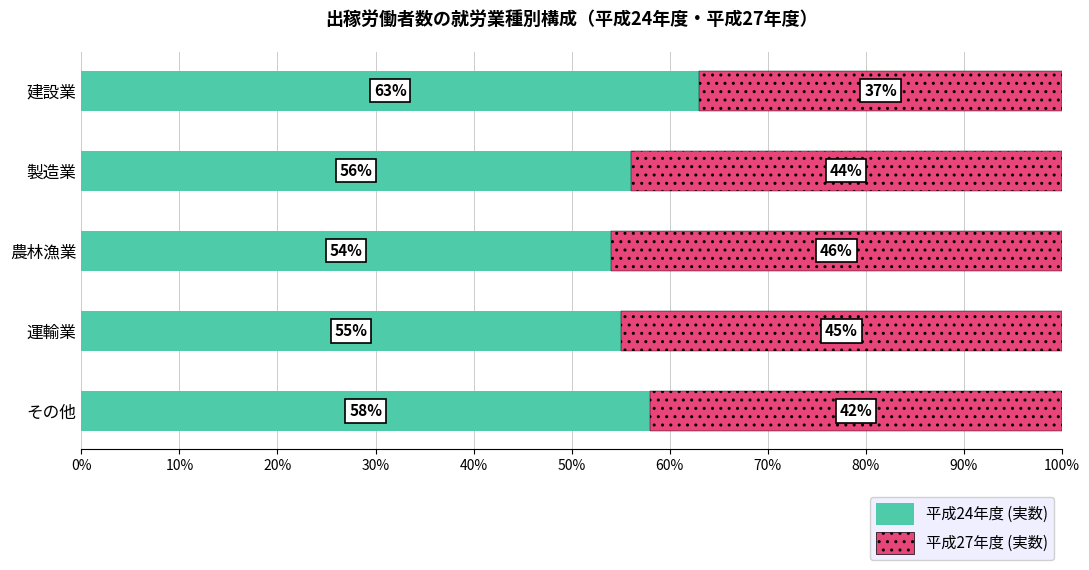

What is the total value across all series at 運輸業?

100